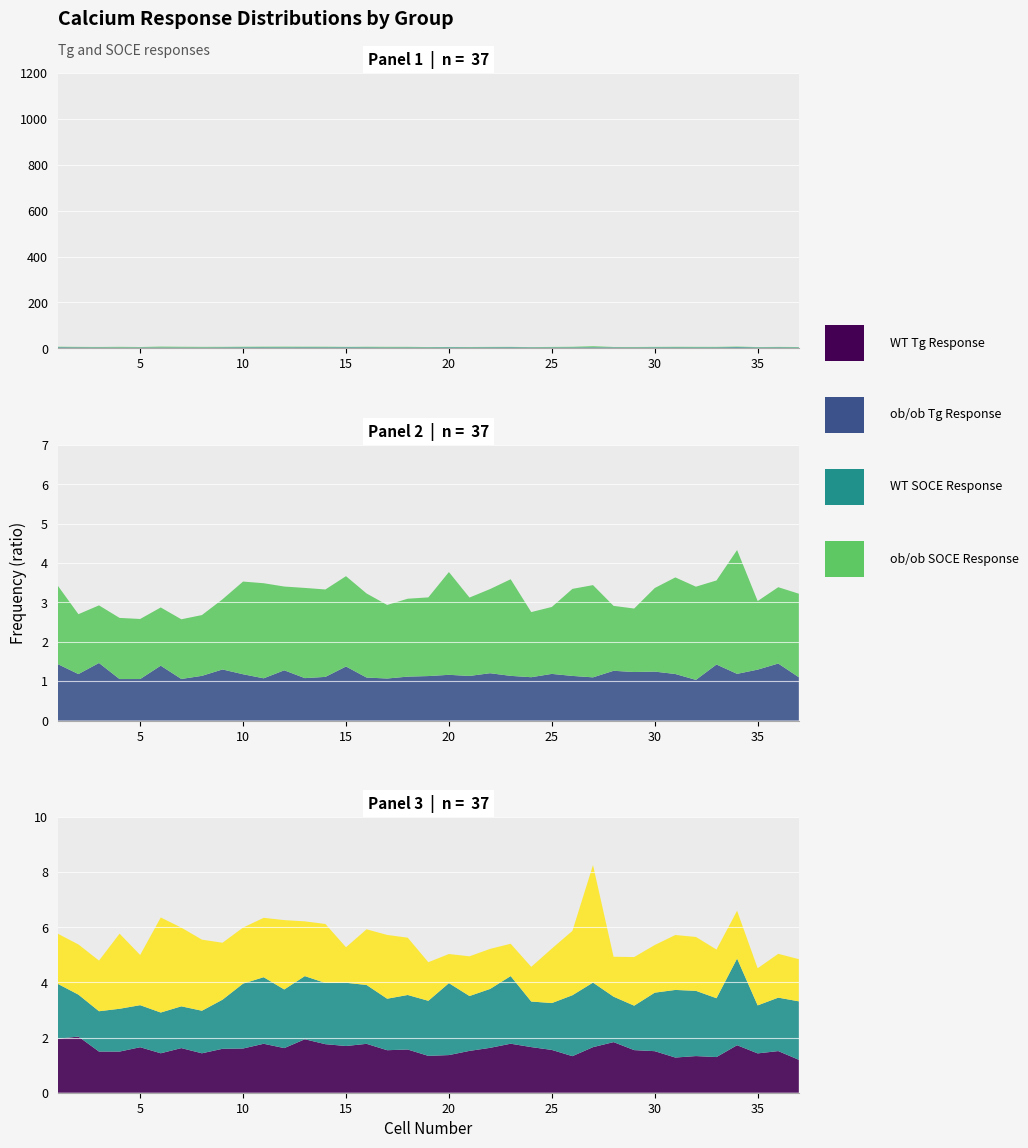

Reading left to right, what are all the values shown in this chart?

WT (Tg): 2.0	2.0	1.5	1.5	1.7	1.4	1.6	1.4	1.6	1.6	1.8	1.6	1.9	1.8	1.7	1.8	1.5	1.6	1.3	1.4	1.5	1.6	1.8	1.7	1.6	1.3	1.7	1.8	1.5	1.5	1.3	1.3	1.3	1.7	1.4	1.5	1.2
ob/ob (Tg): 1.4	1.2	1.5	1.1	1.1	1.4	1.1	1.1	1.3	1.2	1.1	1.3	1.1	1.1	1.4	1.1	1.1	1.1	1.1	1.2	1.1	1.2	1.1	1.1	1.2	1.1	1.1	1.3	1.2	1.2	1.2	1.0	1.4	1.2	1.3	1.4	1.1
WT (SOCE): 2.0	1.5	1.5	1.6	1.5	1.5	1.5	1.5	1.8	2.4	2.4	2.1	2.3	2.2	2.3	2.1	1.9	2.0	2.0	2.6	2.0	2.1	2.5	1.7	1.7	2.2	2.3	1.6	1.6	2.1	2.5	2.4	2.1	3.1	1.7	1.9	2.1
ob/ob (SOCE): 1.8	1.8	1.8	2.7	1.8	3.4	2.9	2.6	2.1	2.0	2.2	2.5	2.0	2.1	1.3	2.0	2.3	2.1	1.4	1.1	1.4	1.5	1.2	1.3	2.0	2.3	4.3	1.4	1.8	1.7	2.0	2.0	1.8	1.7	1.3	1.6	1.5